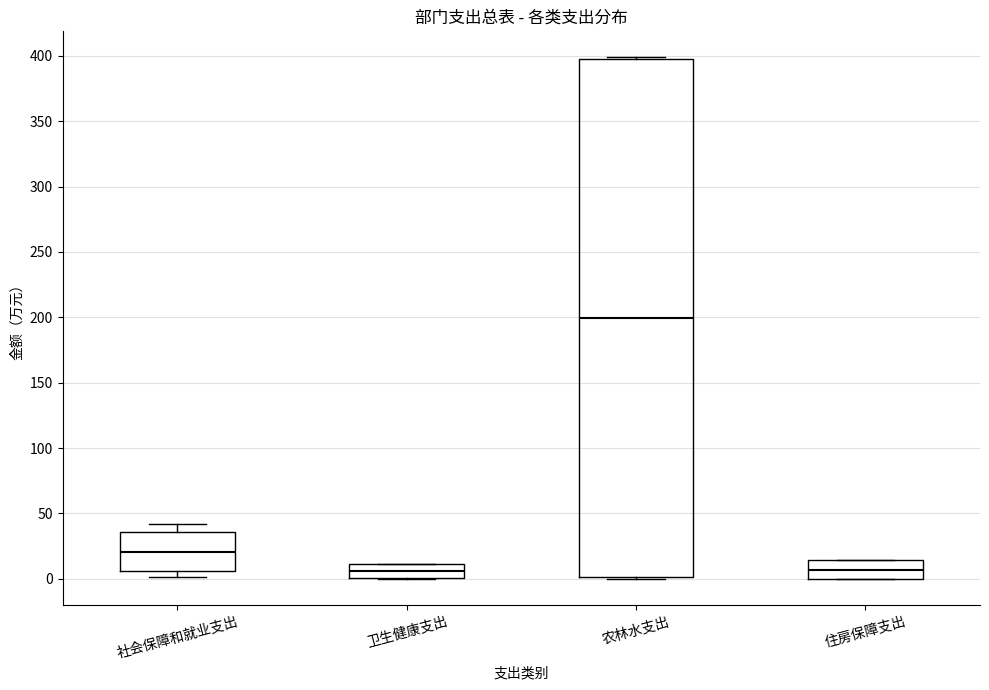

Reading left to right, transcribe this box plot: for each box, give where its median line is, the range the box spans, and where its two whiskers end, as read against the y-axis. The values are not printed on the chart, so give them approximately, as read against the axis.

社会保障和就业支出: median 20, box 5 to 35, whiskers 0 to 40
卫生健康支出: median 5, box 0 to 10, whiskers 0 to 10
农林水支出: median 200, box 0 to 395, whiskers 0 to 400
住房保障支出: median 5, box 0 to 15, whiskers 0 to 15